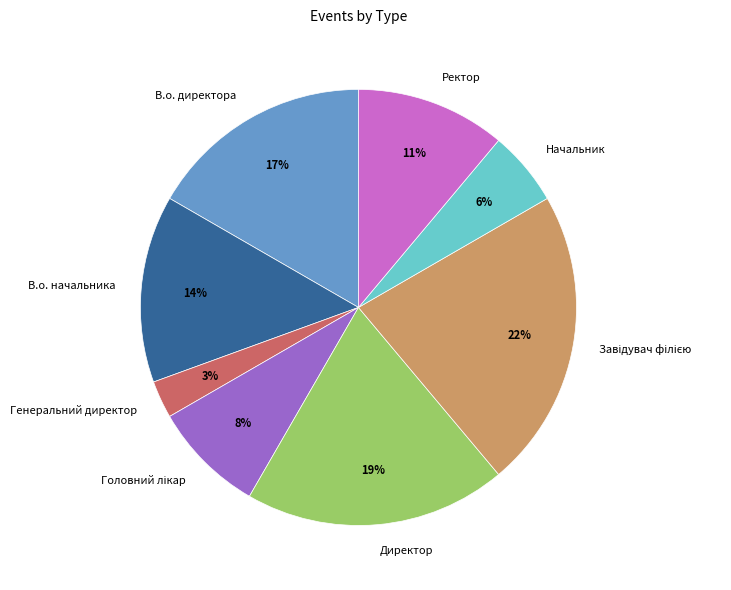

Which has a higher value, В.о. начальника or Ректор?

В.о. начальника